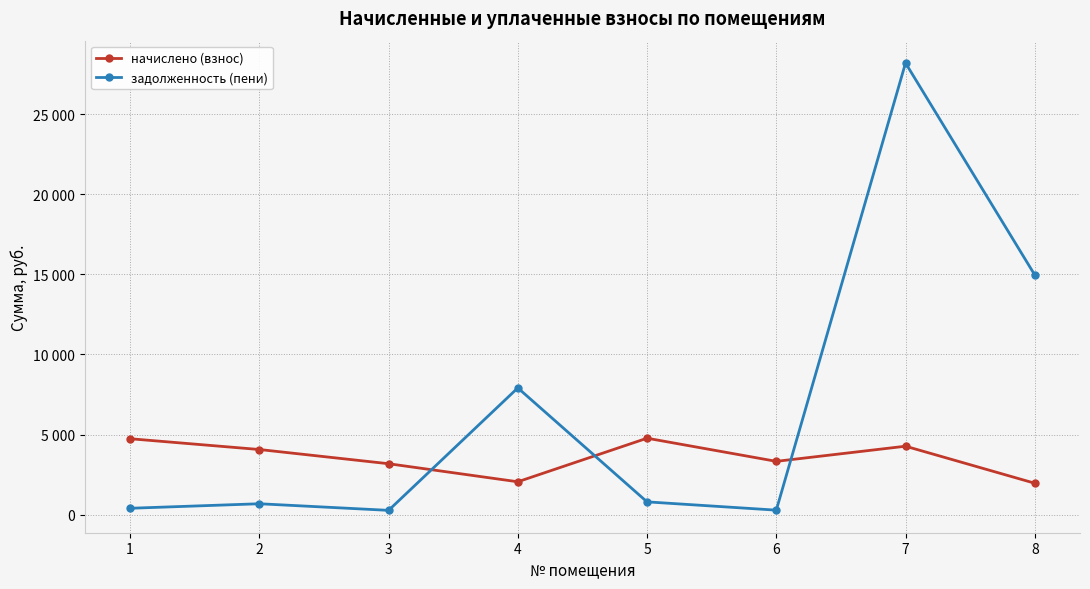

What are all the series names shown in the legend?

начислено (взнос), задолженность (пени)